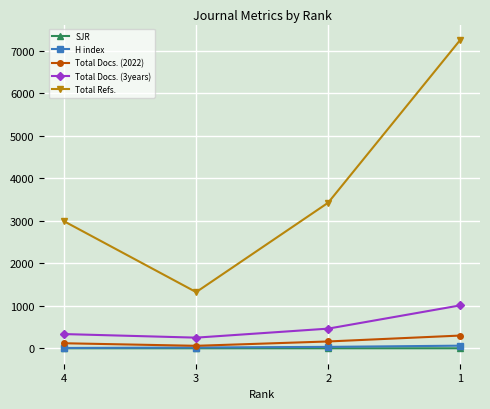

How many SJR values are between 0 and 1?

4